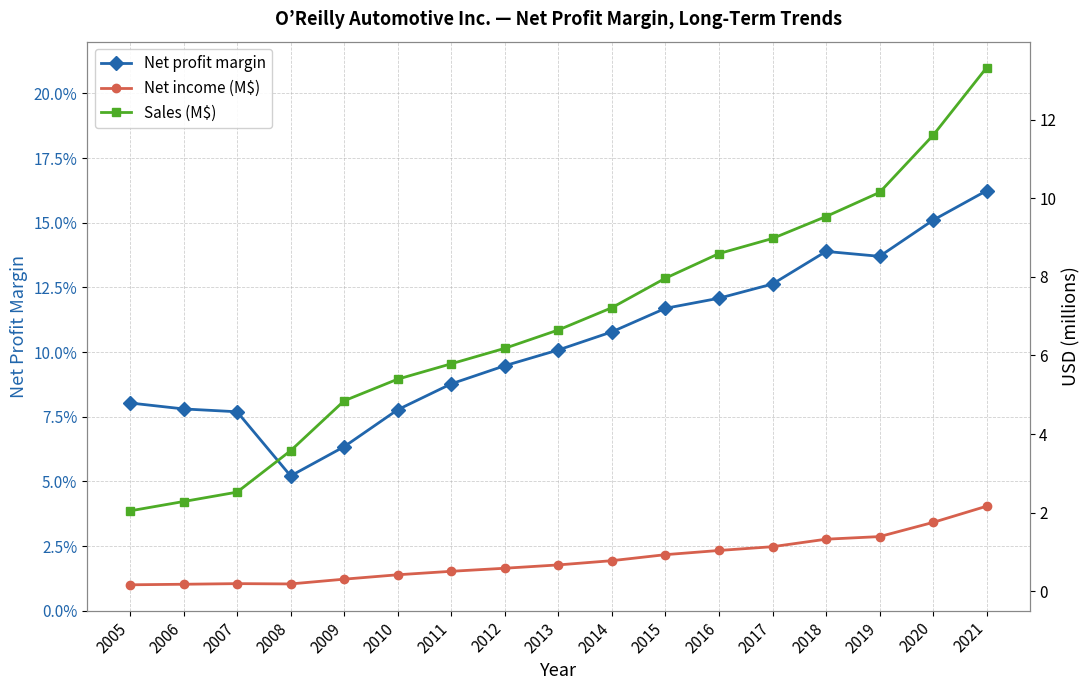

What is the minimum value shown in the chart?

0.1